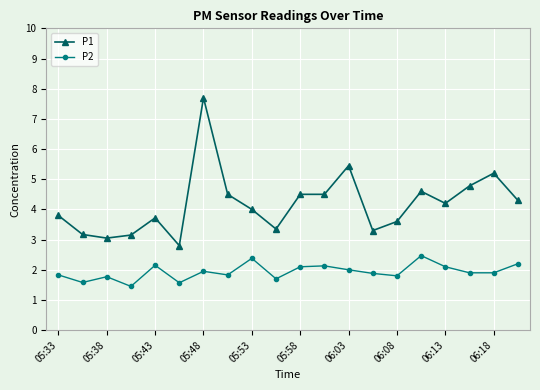

Which series has the widest spread of values?

P1